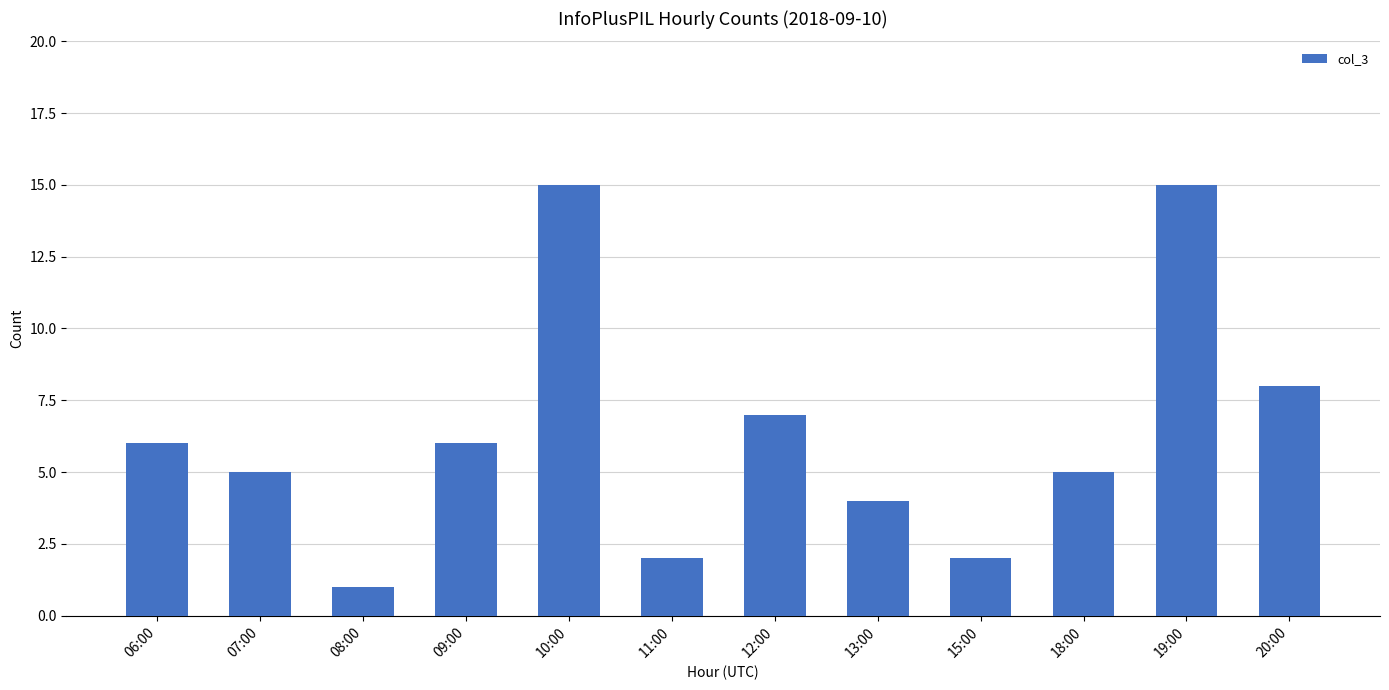

What position from the left is 10:00?

5